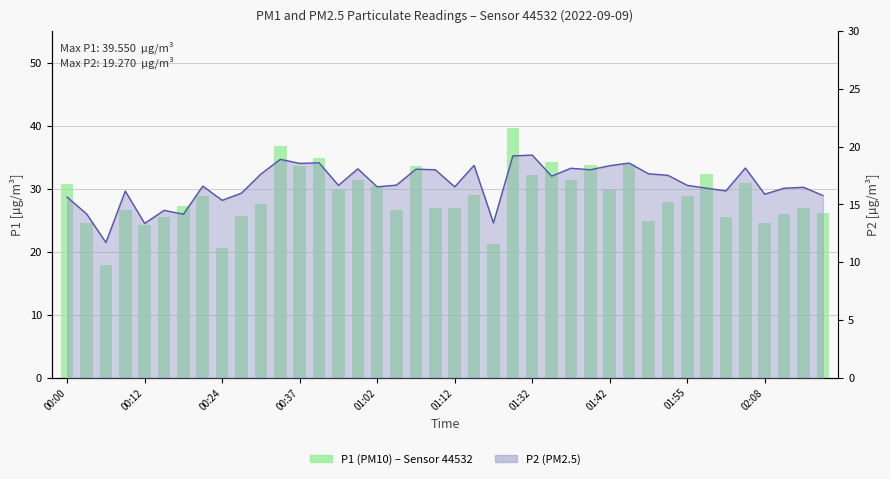

What is the difference between the P2 (PM2.5) line values at 00:12 and 36?

1.7